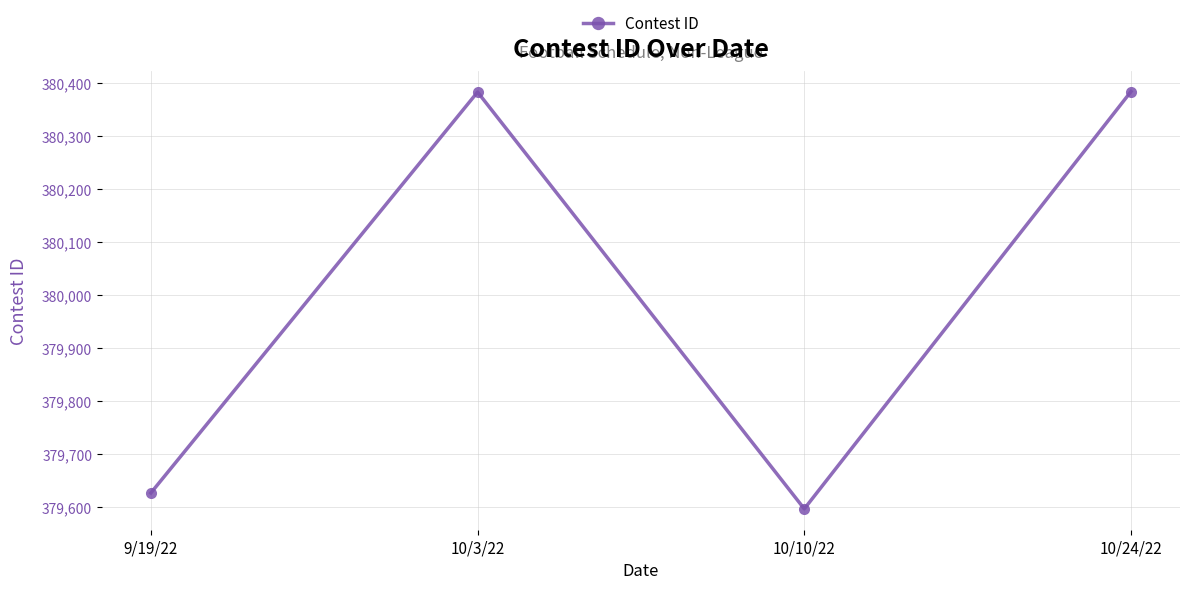

Where is the first local minimum?

10/10/22